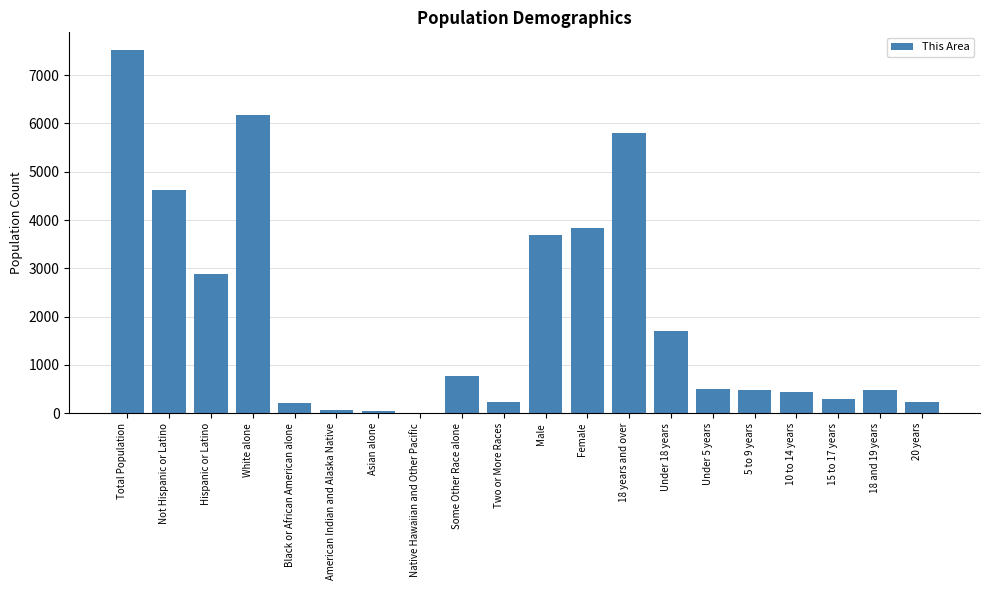

What is the sum of the values at Total Population and Under 18 years?

9223